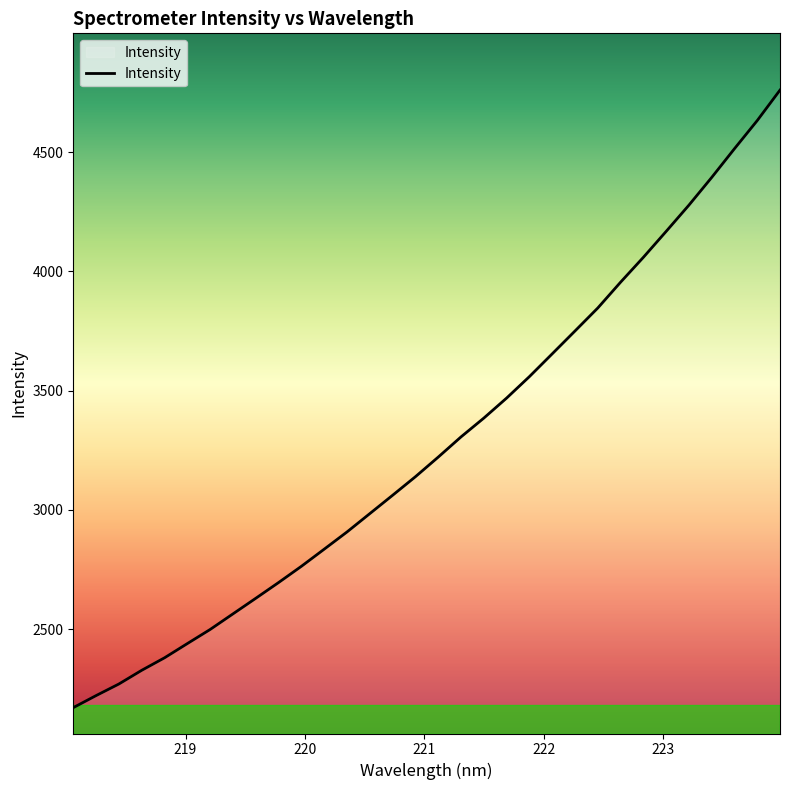

What is the maximum value shown in the chart?

4761.1